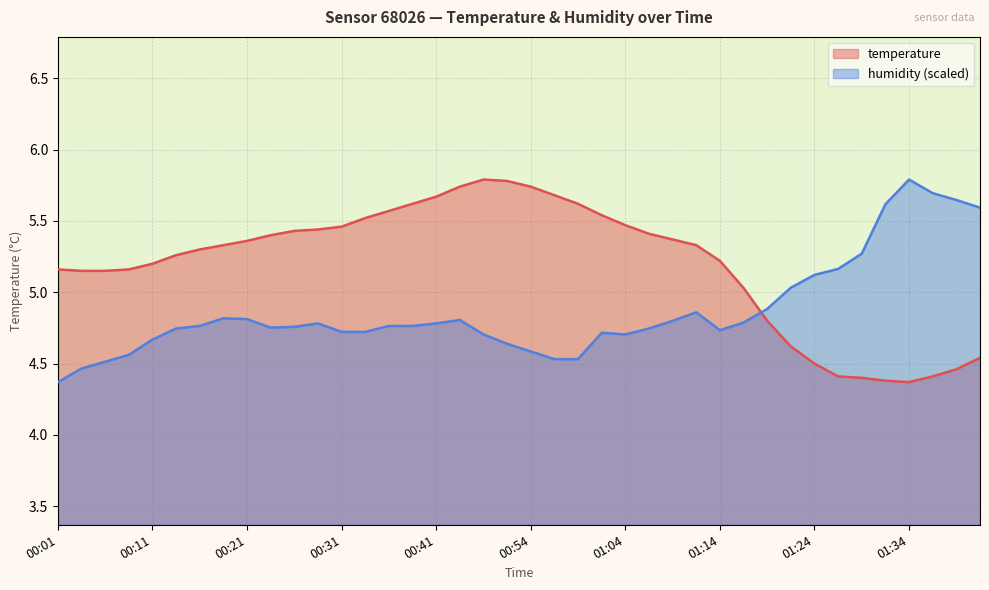

Rank the series at 00:44 from highest to lowest value.

temperature, humidity